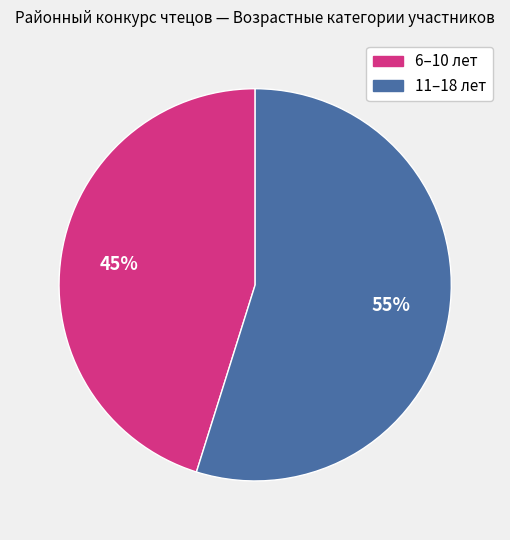

To the nearest percent, what is the difference between the largest and smallest slice percentages?

10%